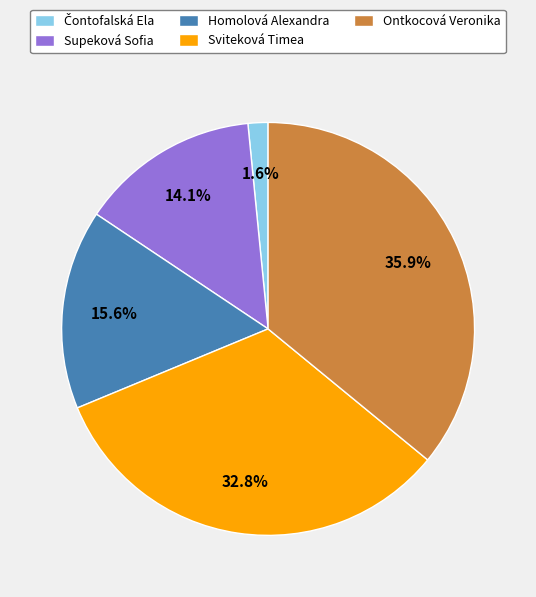

Is there any slice that represents more than half of the pie?

No